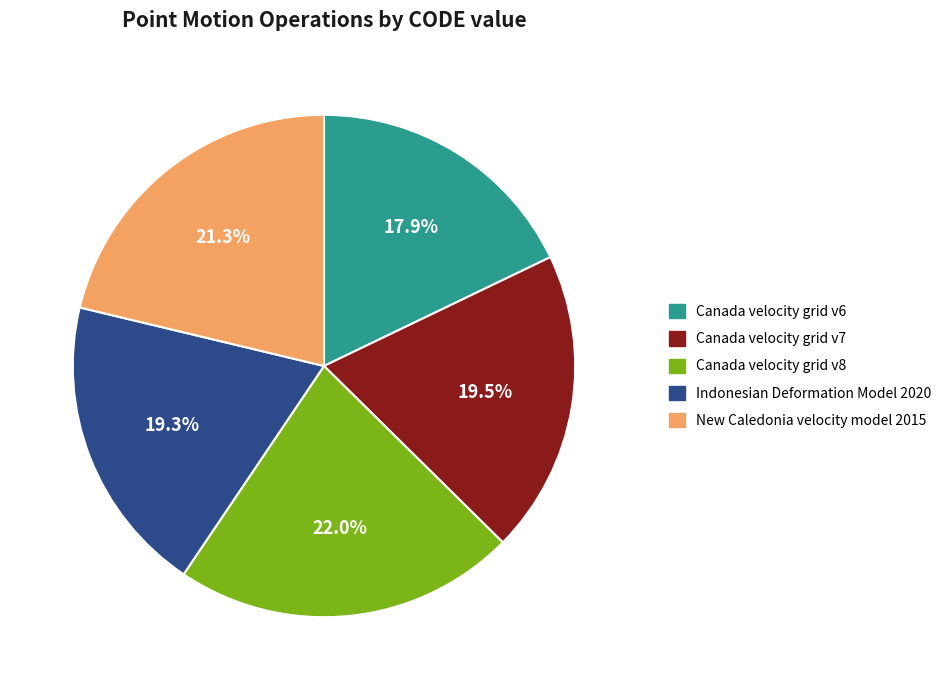

Count the number of slices in the pie.

5